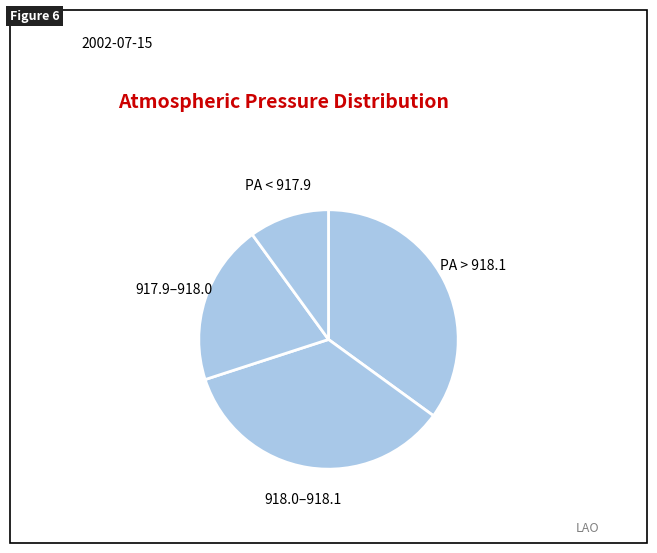

Which slice is the smallest?

PA < 917.9